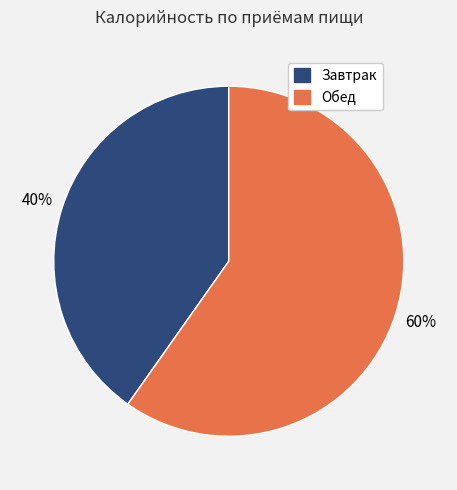

The Завтрак slice represents 45% of the pie. True or false?

False